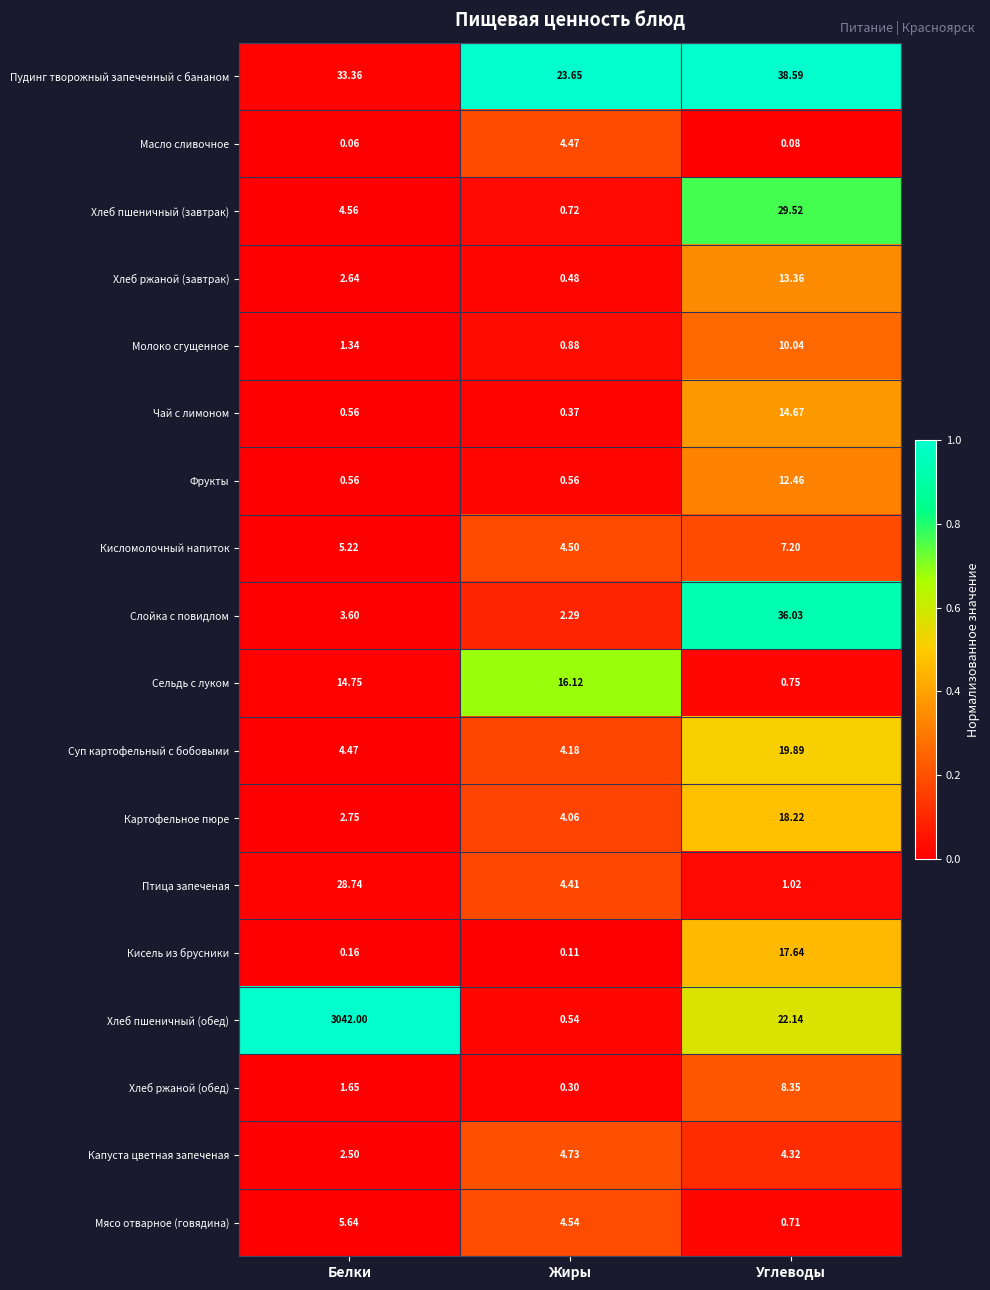

At which category is the sum across all series the highest?

Белки